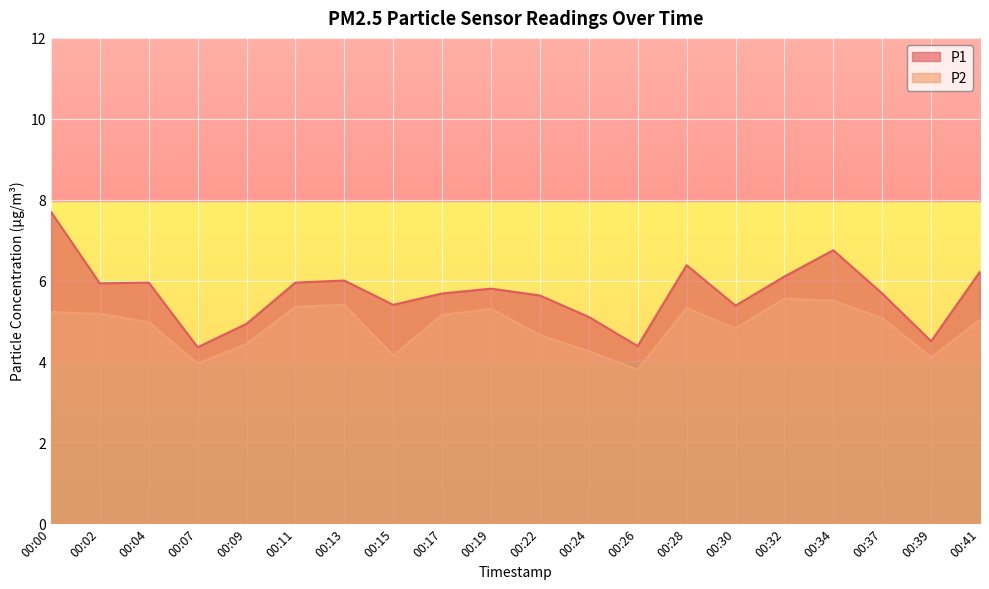

At which category is the sum across all series the highest?

00:00